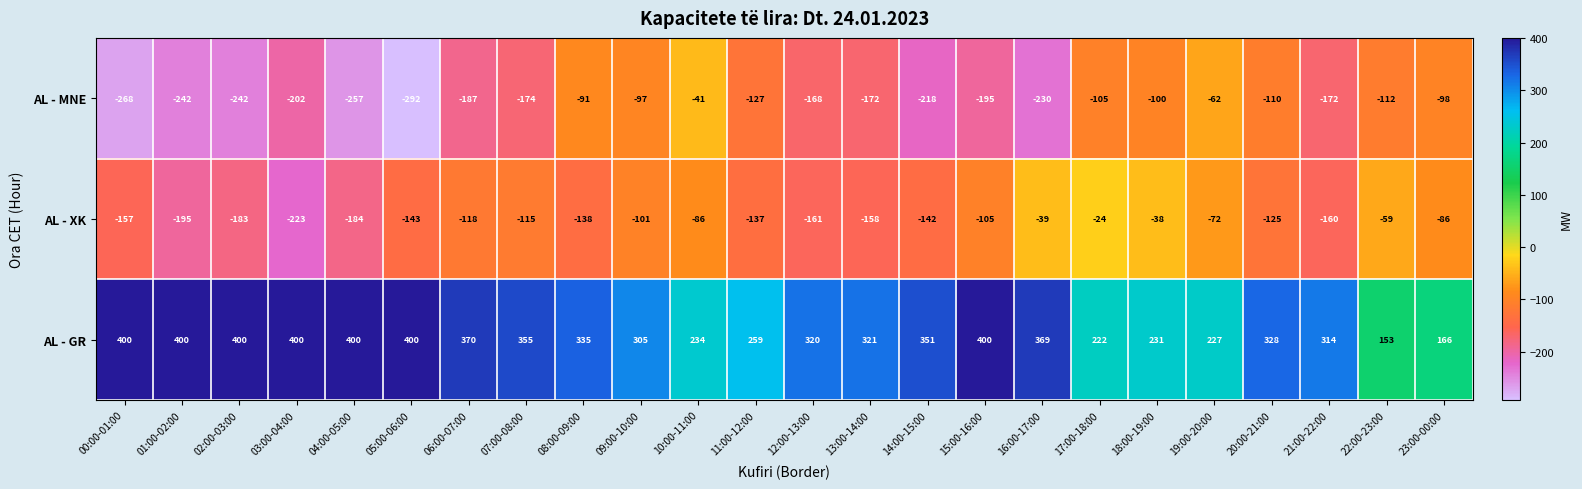

Which series has the widest spread of values?

AL - MNE